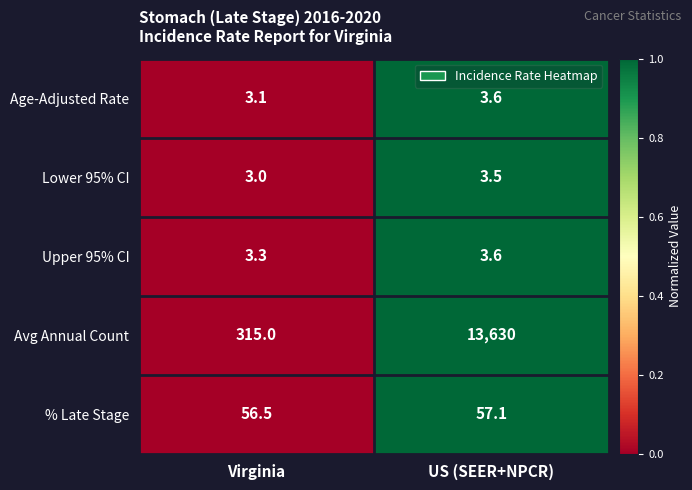

Which label corresponds to the smallest value in the chart?

Virginia